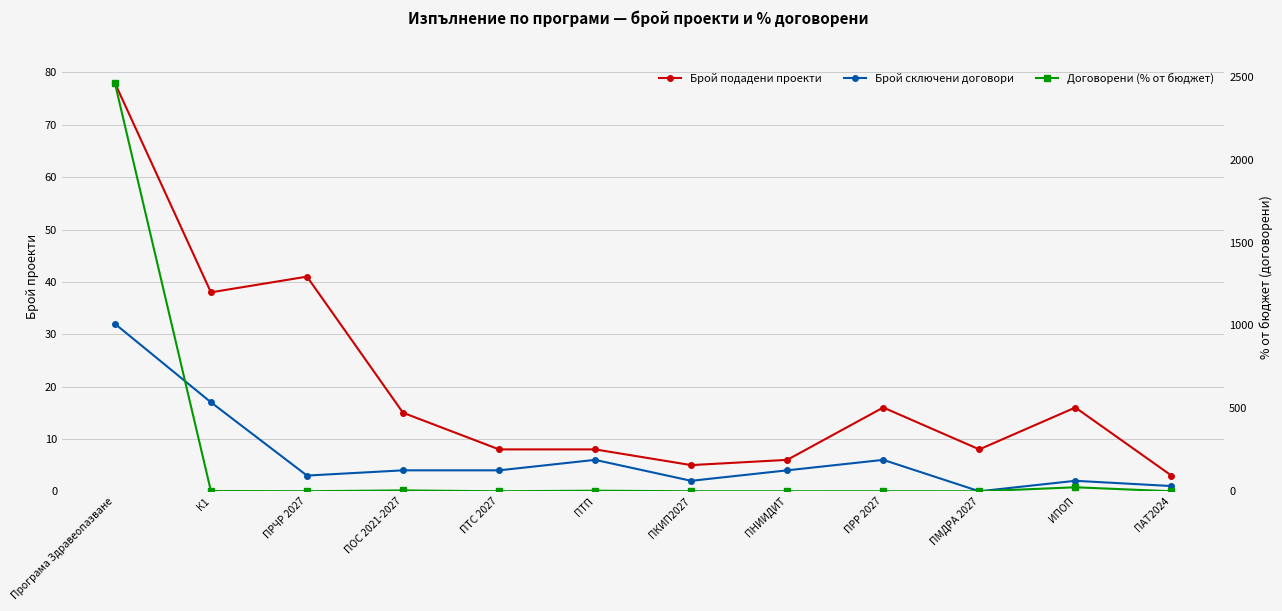

What position from the left is ПАТ2024?

12